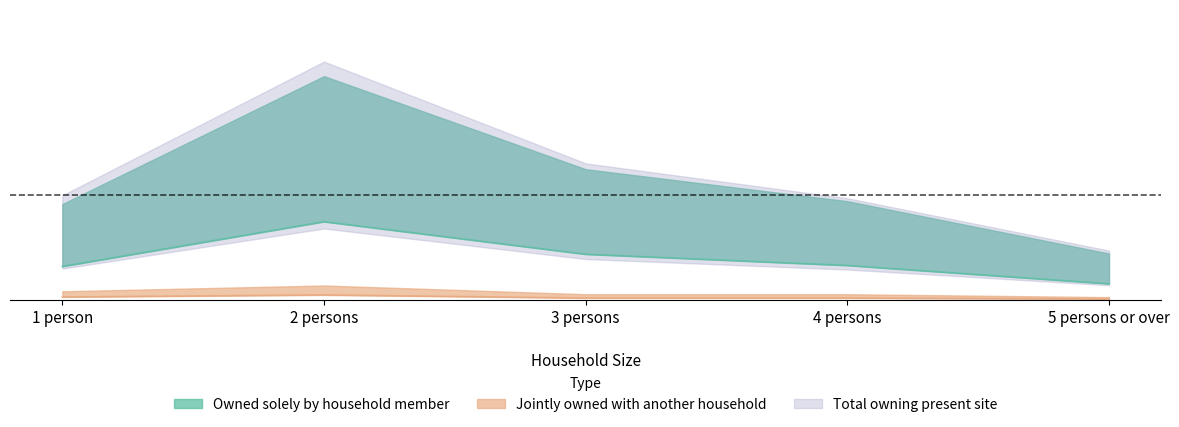

At which category does Jointly owned with a member of another household reach its first local peak?

2 persons